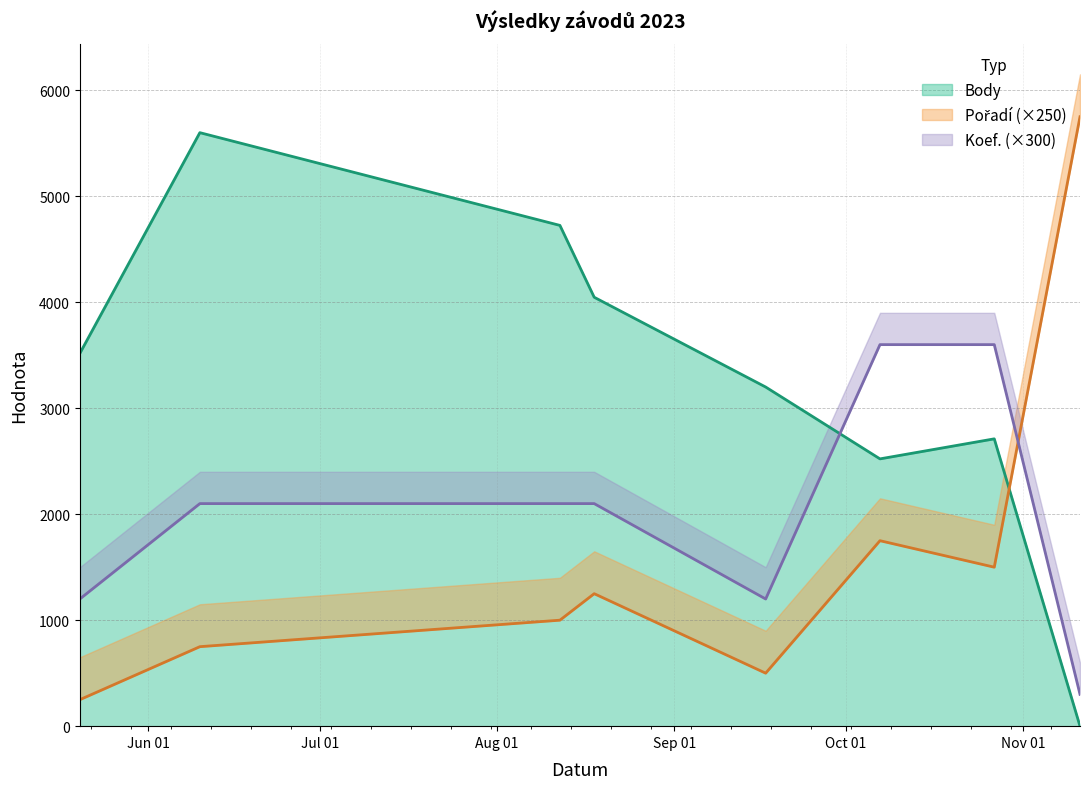

At which label does Pořadí reach its minimum?

2023-05-20